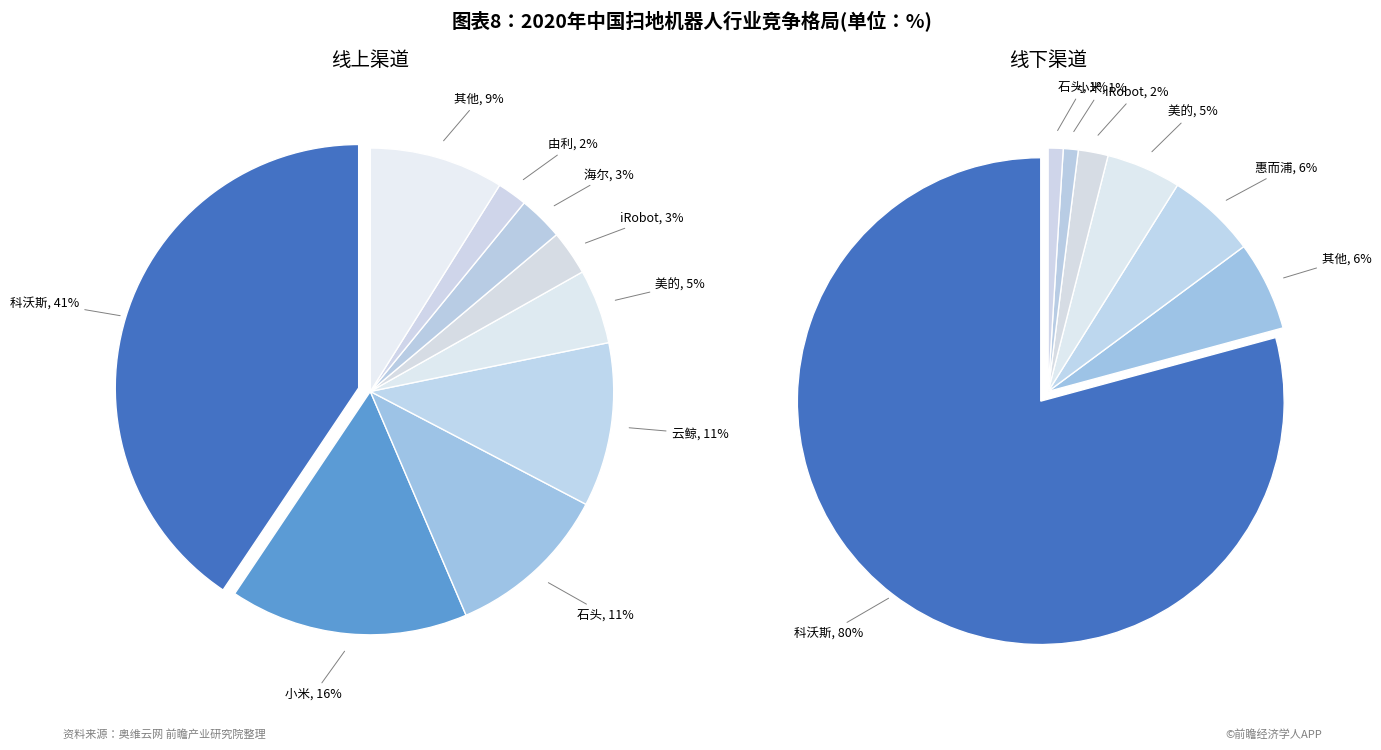

Is it true that 3 is 5% of the pie?

True